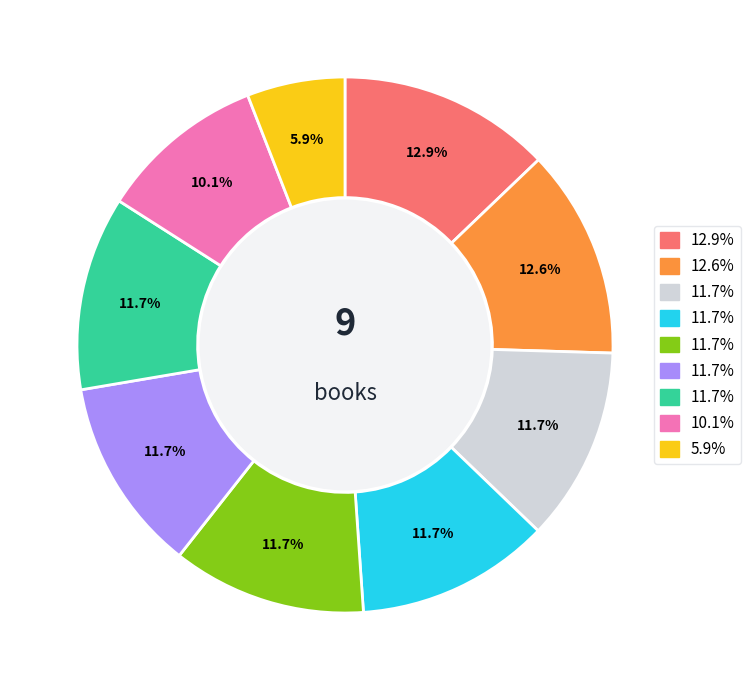

How many segments does this pie chart have?

9